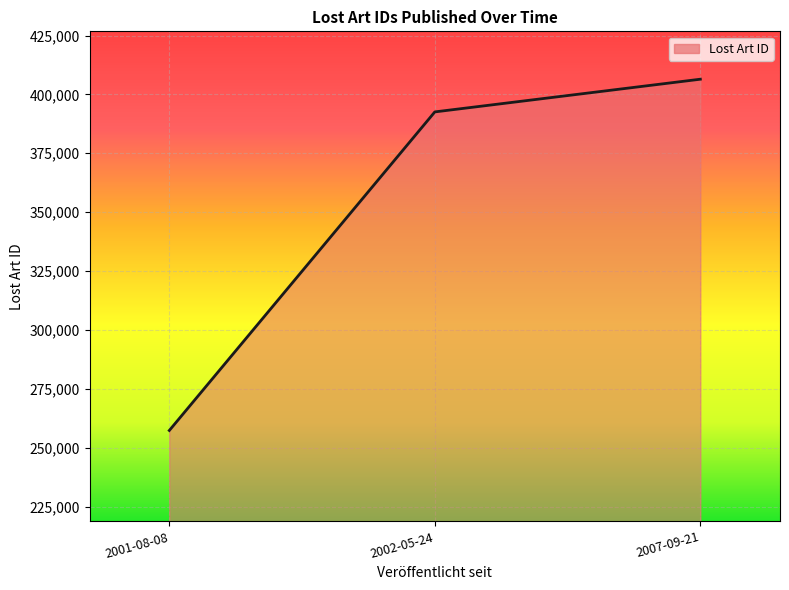

Rank the categories by value from lowest to highest.

2001-08-08, 2002-05-24, 2007-09-21